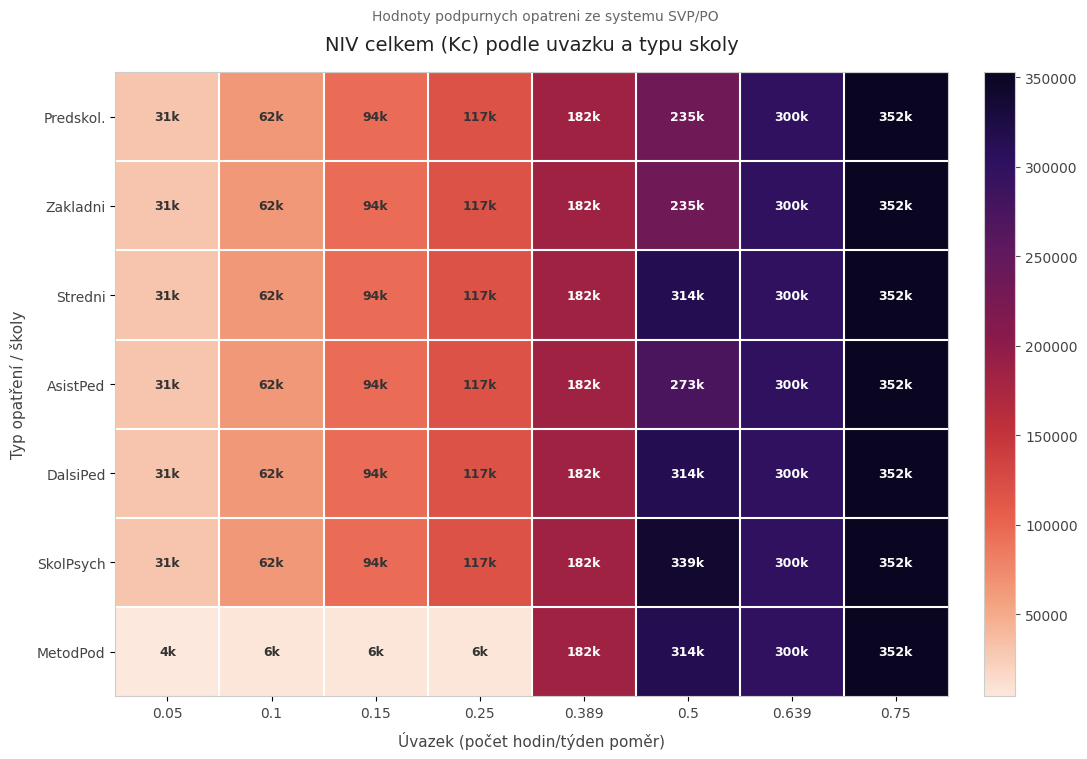

Between 0.639 and 0.1, which is larger?

0.639